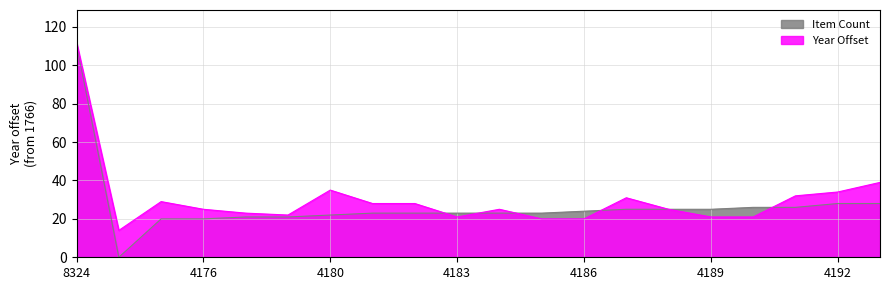

How many lines are shown in the chart?

2